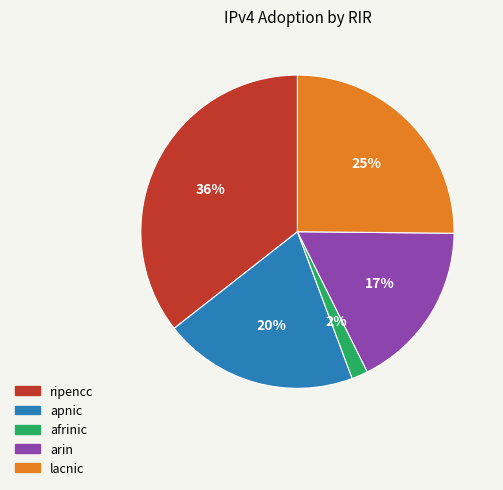

What percentage is the ripencc slice, to the nearest percent?

36%